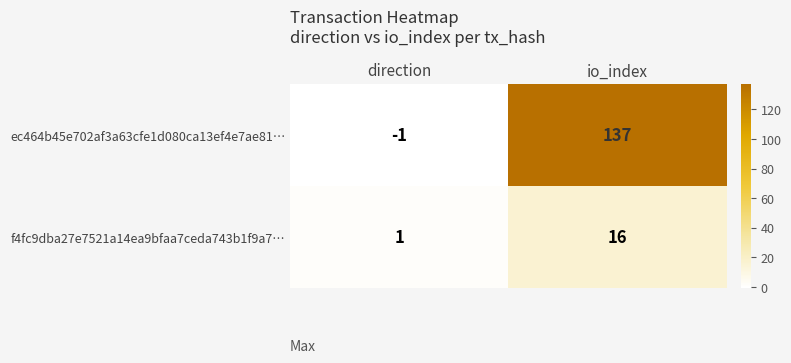

Which series has the largest total across all categories?

ec464b45e702af3a63cfe1d080ca13ef4e7ae81…